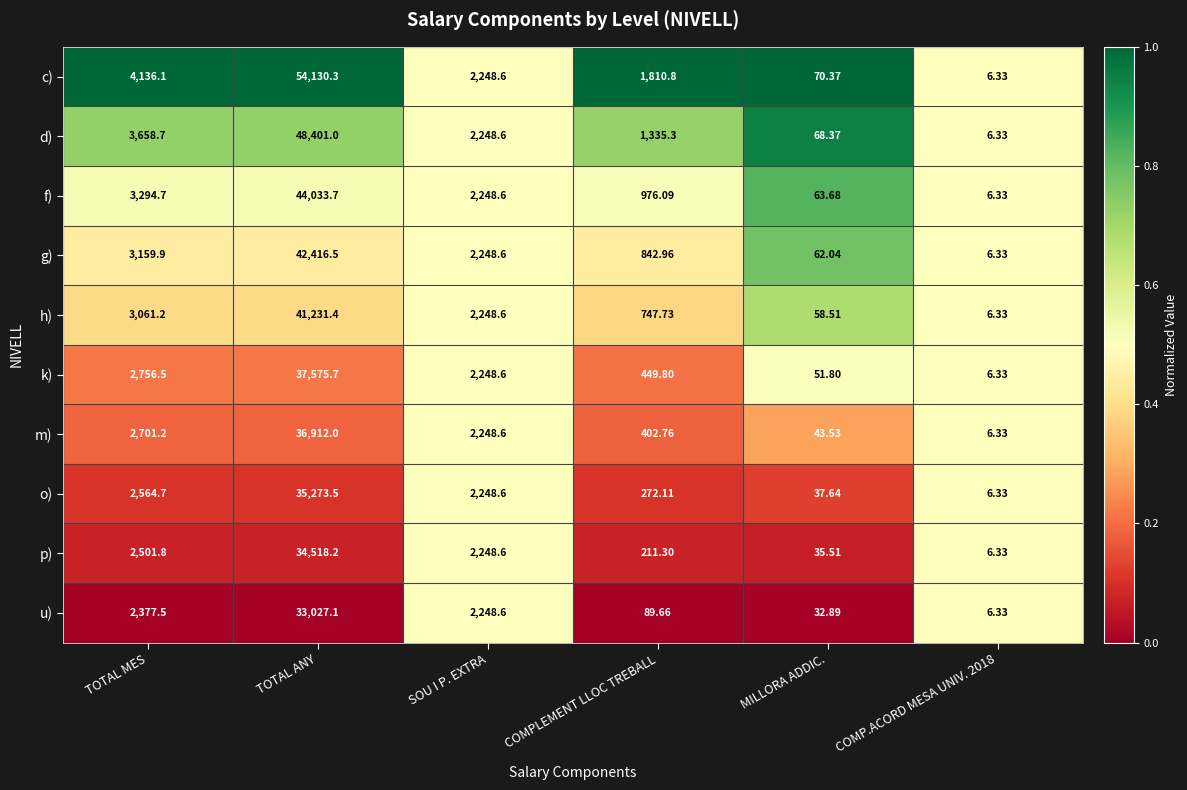

Count the number of categories in the chart.

6